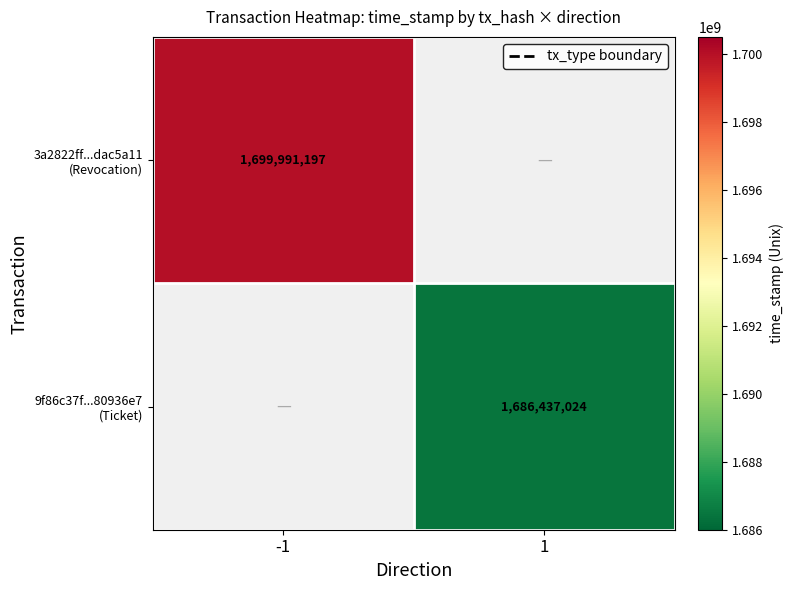

Which series has the largest range (max minus min)?

3a2822ff...dac5a11 (Revocation)